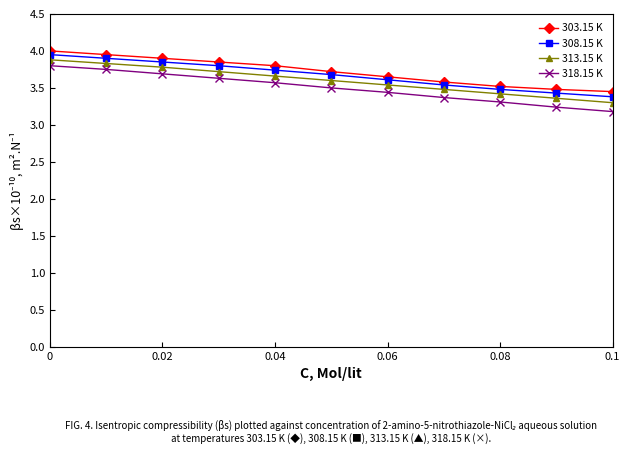

Does the chart have visible grid lines?

No